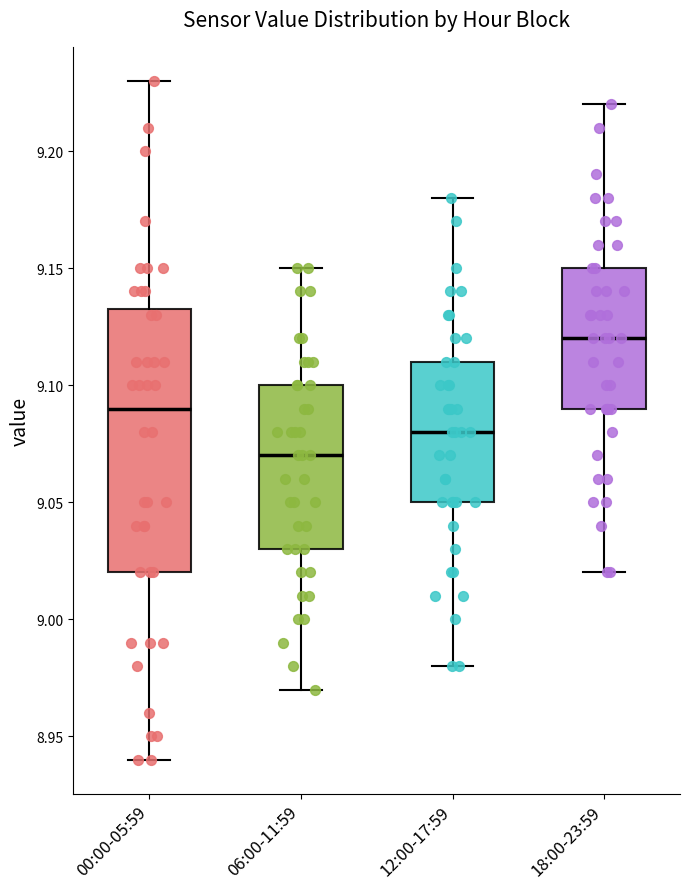

Comparing the boxes themselves (not the whiskers), which one is the tallest?

00:00-05:59